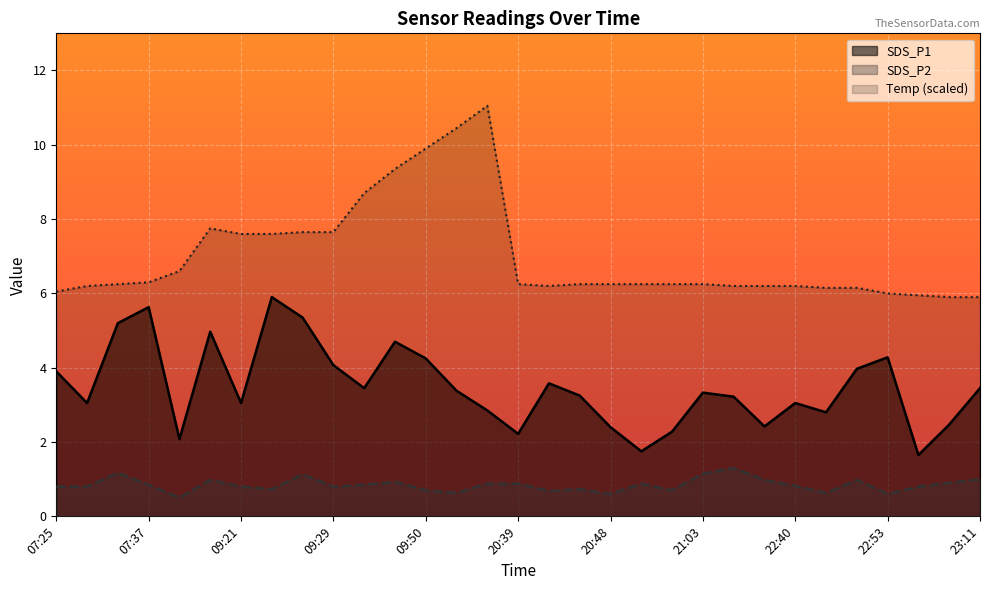

At which category does SDS_P1 reach its first local peak?

07:37